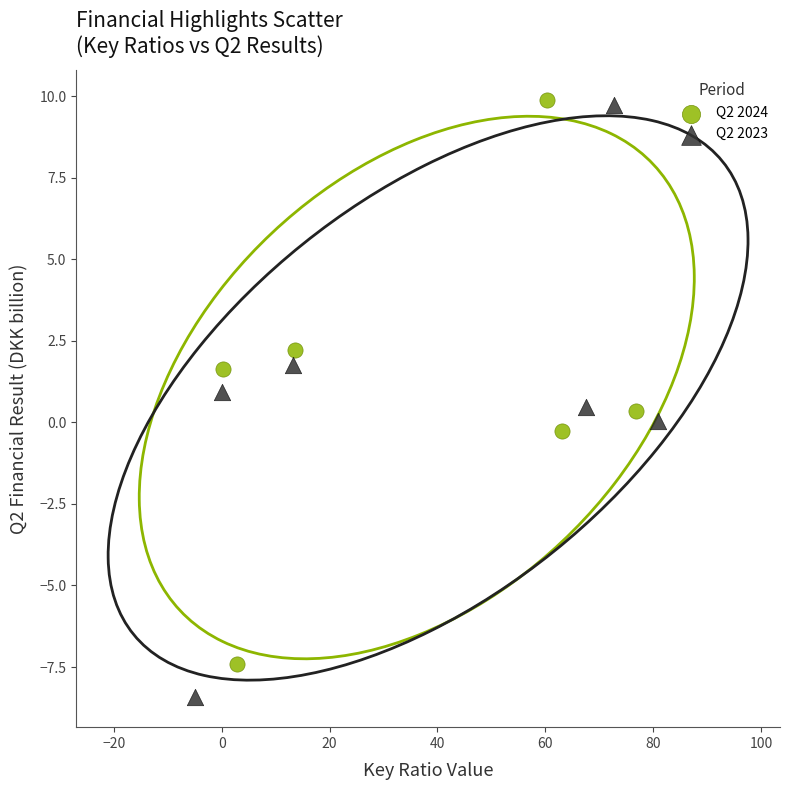

Which series reaches the maximum Y coordinate?

Q2 2024